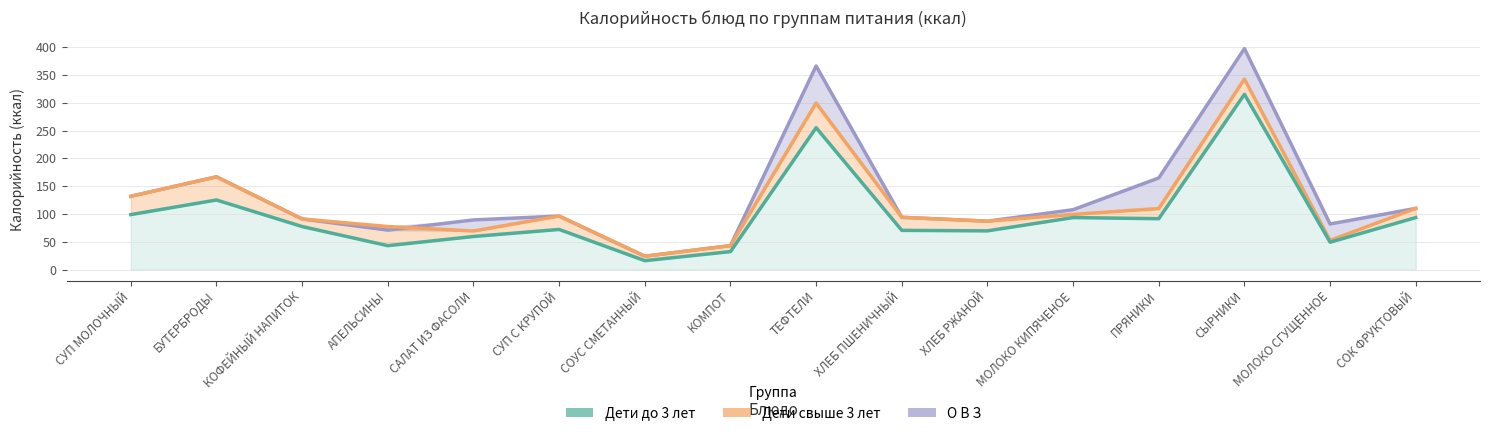

Rank the series by their average value, from lowest to highest.

Дети до 3 лет, Дети свыше 3 лет, О В З